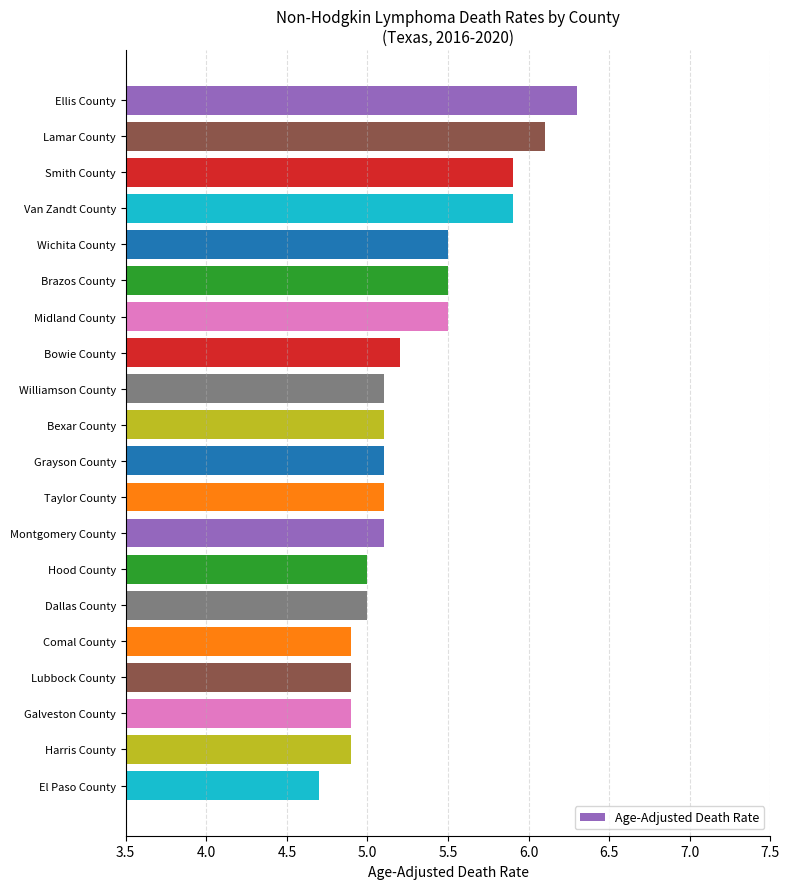

Which has a higher value, Smith County or El Paso County?

Smith County